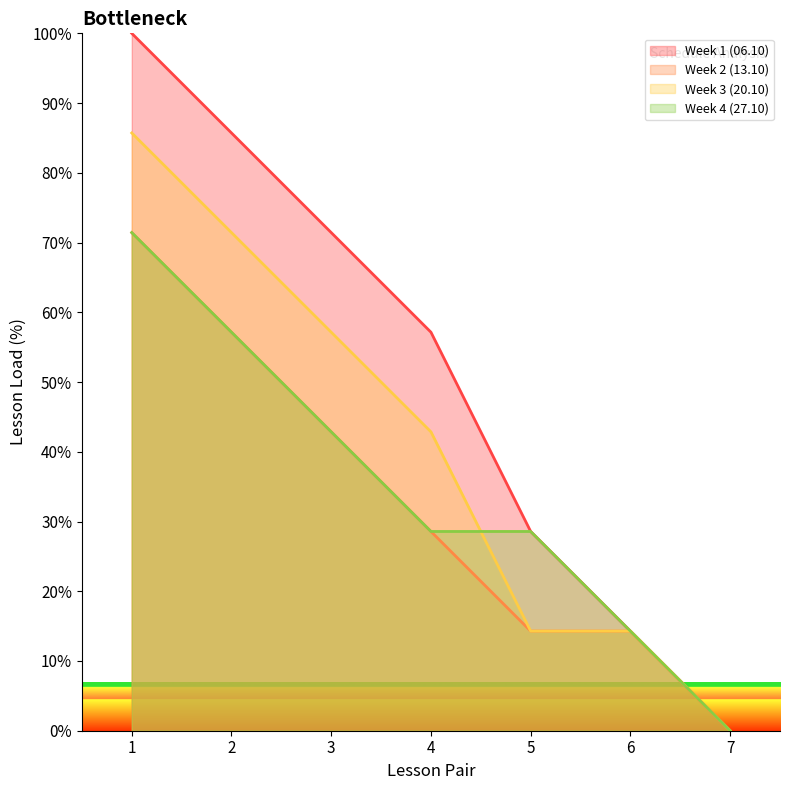

What is the difference between the maximum and second lowest values in the Week 2 (13.10) series?

57.1